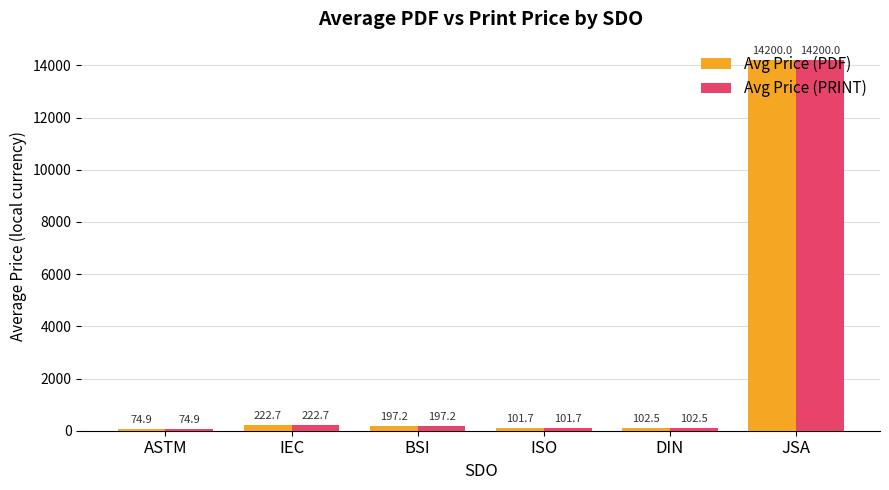

Reading left to right, list all the values displayed in this chart.

Avg Price (PDF): ASTM=74.9	IEC=222.7	BSI=197.2	ISO=101.7	DIN=102.5	JSA=14200.0
Avg Price (PRINT): ASTM=74.9	IEC=222.7	BSI=197.2	ISO=101.7	DIN=102.5	JSA=14200.0